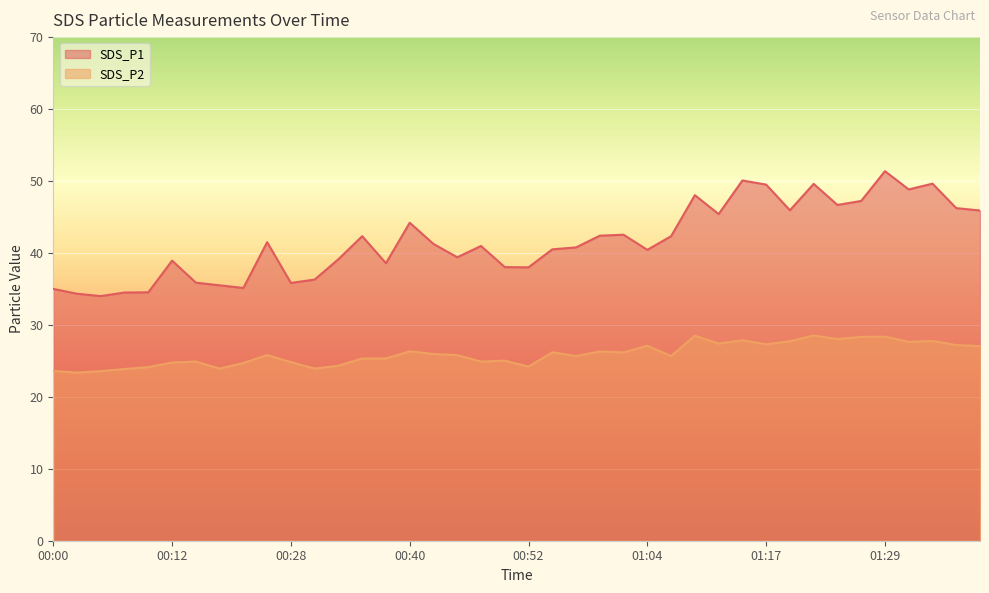

The SDS_P2 series shows 25.9 at 00:42. True or false?

True